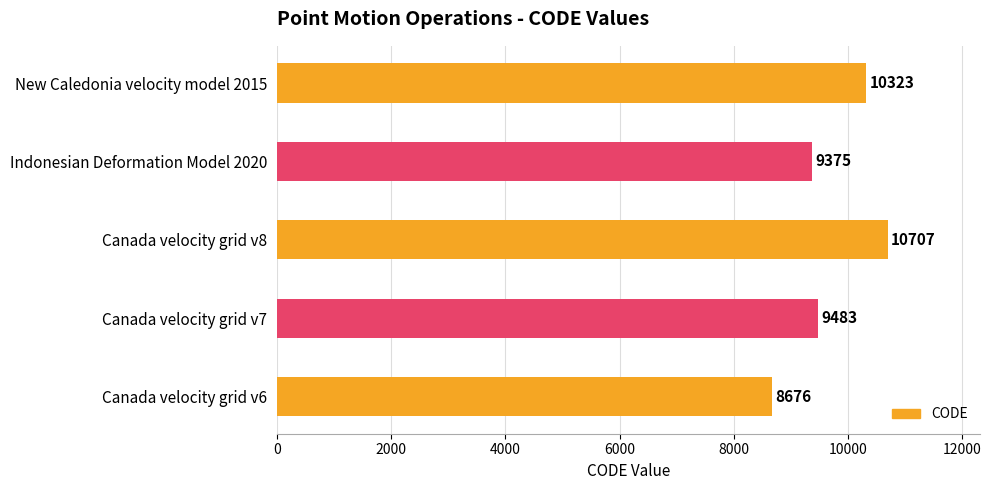

Reading top to bottom, list all the values displayed in this chart.

10323	9375	10707	9483	8676